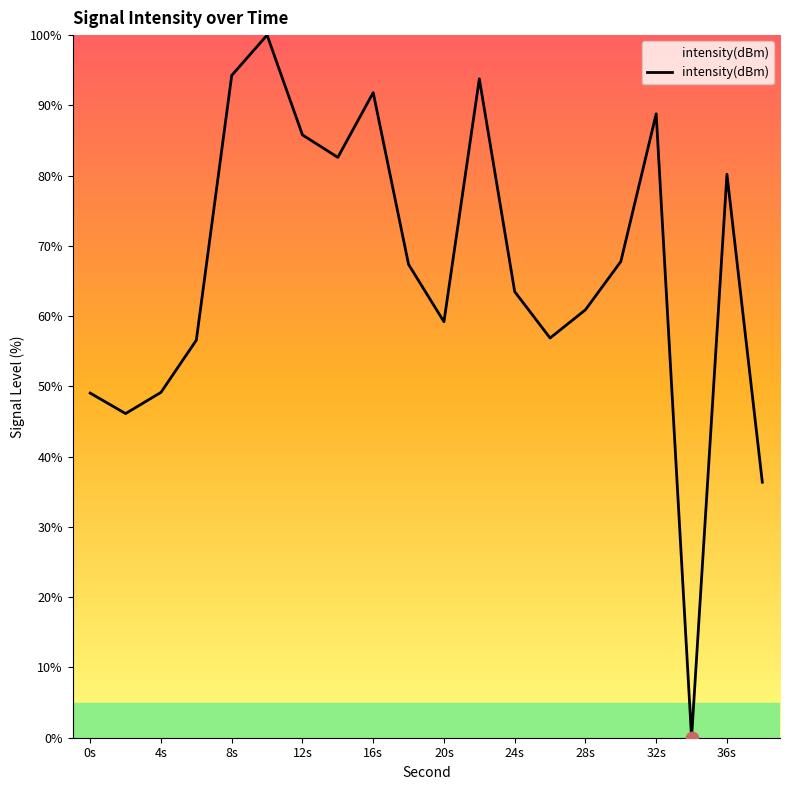

What is the greatest value displayed?

100.0